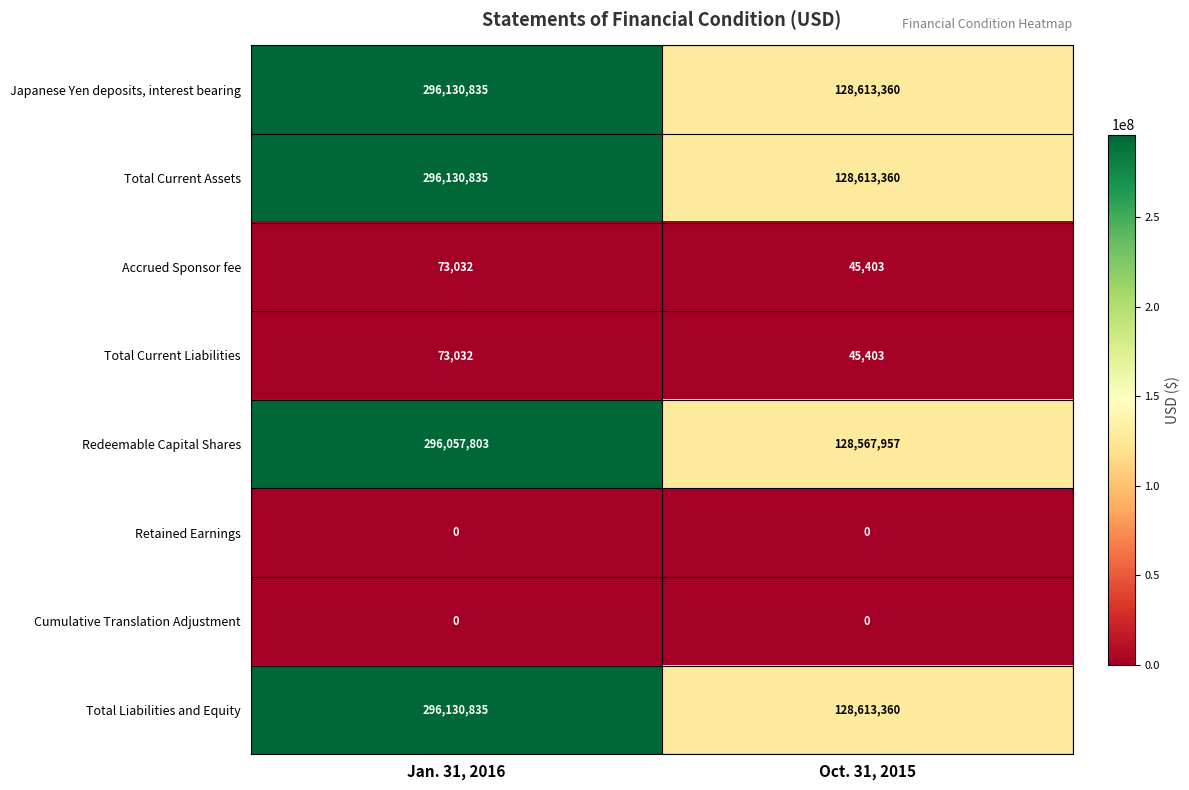

What is the maximum value shown in the chart?

296130835